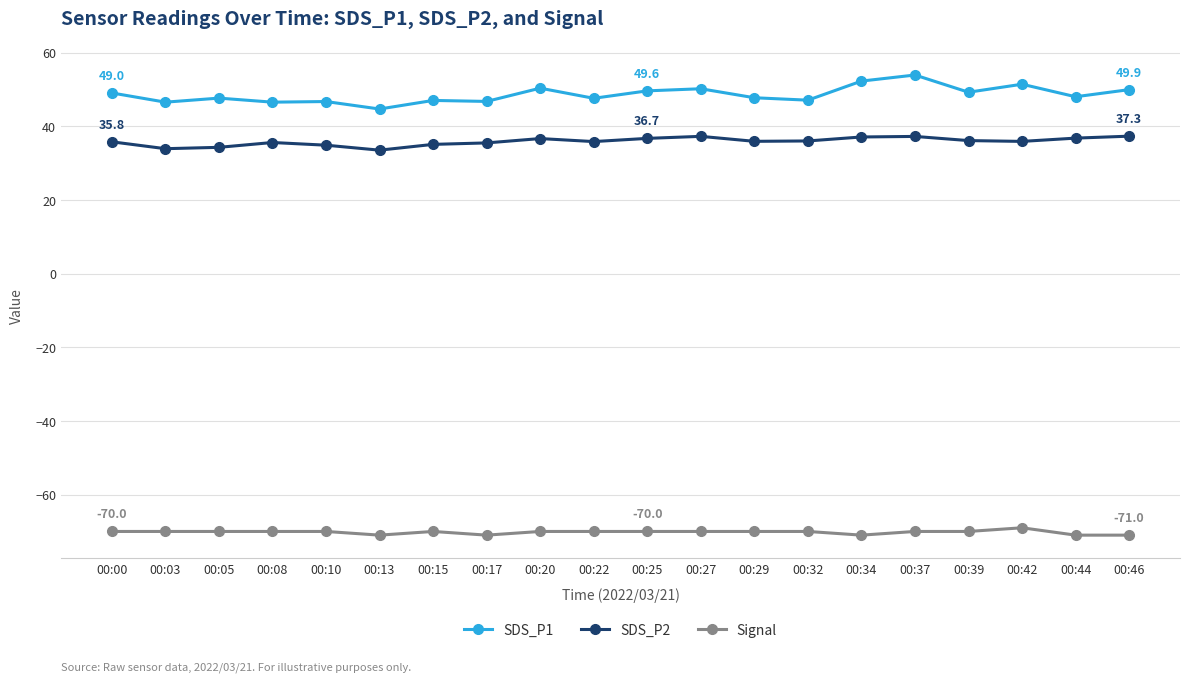

What is the spread (max minus min) of values at 00:39?

119.2